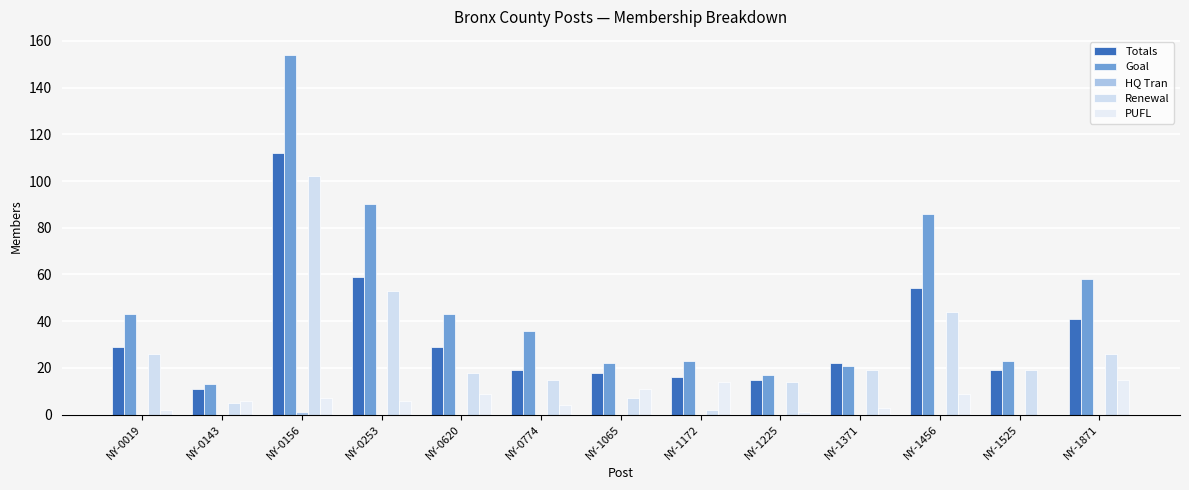

Reading right to left, transcribe all the data shown in this chart.

Totals: 41	19	54	22	15	16	18	19	29	59	112	11	29
Goal: 58	23	86	21	17	23	22	36	43	90	154	13	43
HQ Tran: 0	0	0	0	0	0	0	0	0	0	1	0	0
Renewal: 26	19	44	19	14	2	7	15	18	53	102	5	26
PUFL: 15	0	9	3	1	14	11	4	9	6	7	6	2